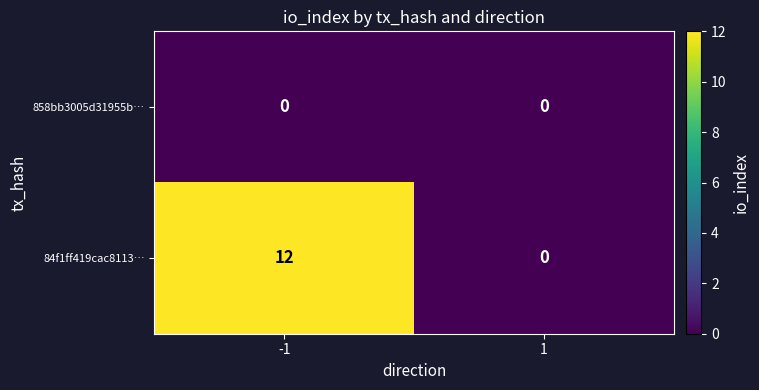

Reading right to left, list all the values displayed in this chart.

858bb3005d31955b…: 1=0	-1=0
84f1ff419cac8113…: 1=0	-1=12